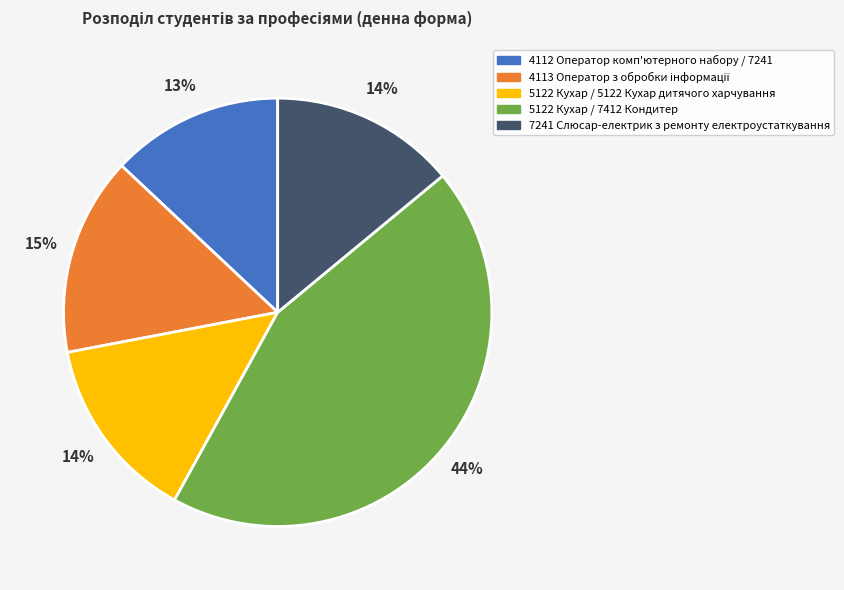

What percentage is the 5122 Кухар / 7412 Кондитер slice, to the nearest percent?

44%